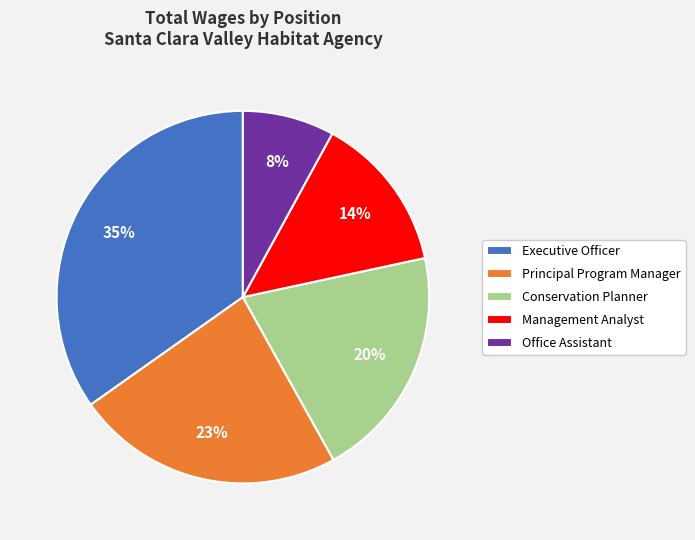

Do Conservation Planner and Executive Officer together represent more than half of the pie?

Yes